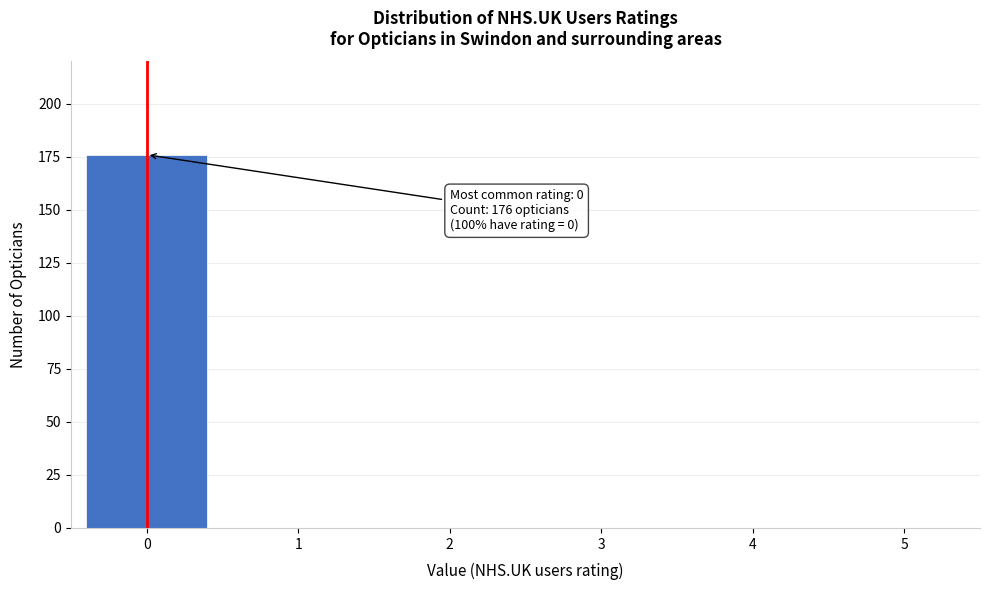

Reading left to right, transcribe all the data shown in this chart.

0=176	1=0	2=0	3=0	4=0	5=0